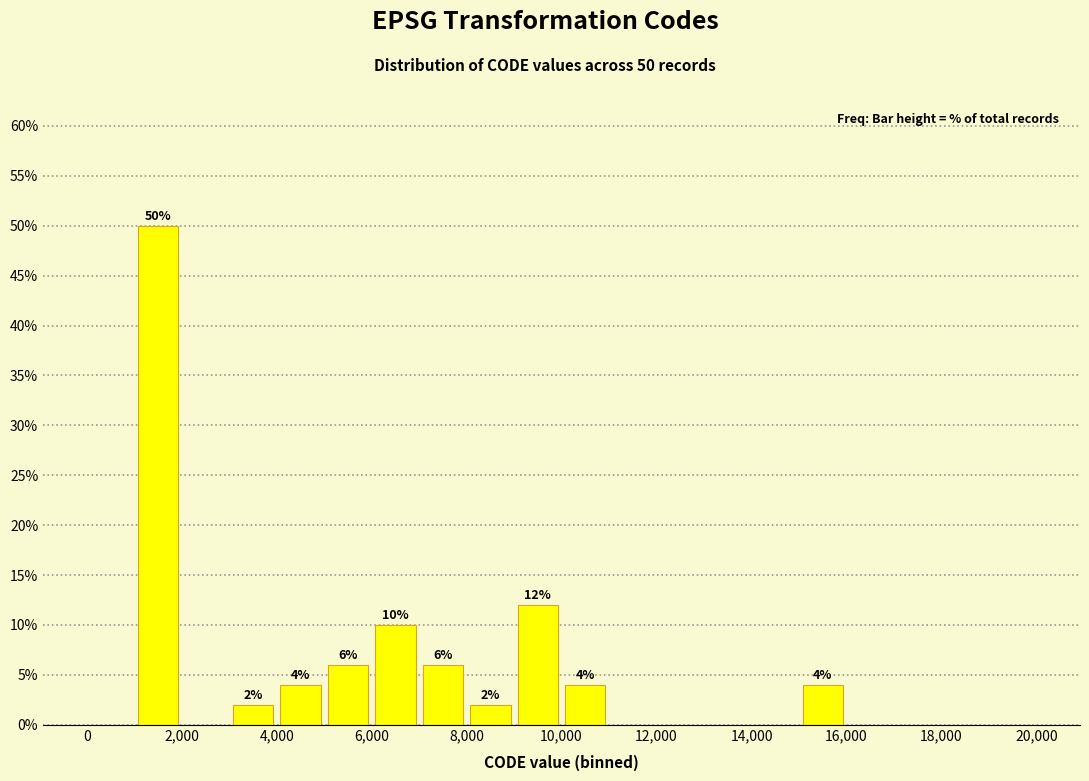

Over which range of the x-axis is the bar tallest?

1000 to 2000